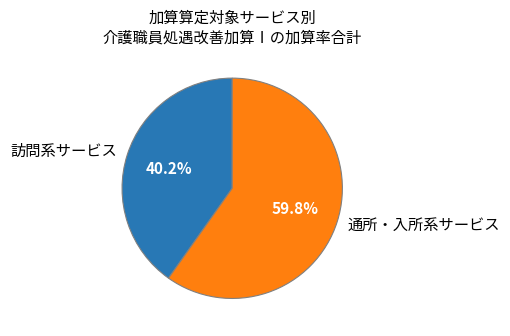

How much of the chart is everything except 訪問系サービス?

59.8%